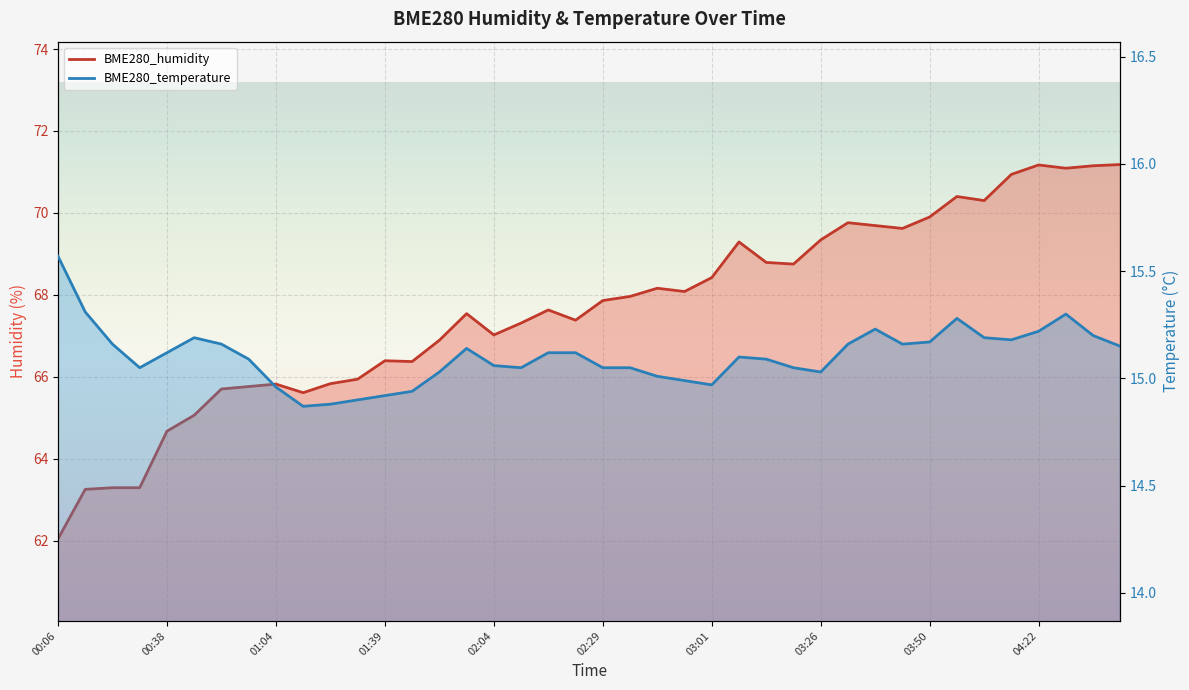

At 00:51, list the series in order from smallest to largest.

BME280_temperature, BME280_humidity